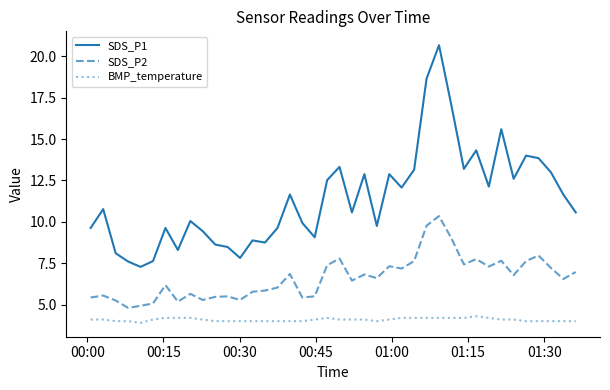

What is the minimum value shown in the chart?

3.9